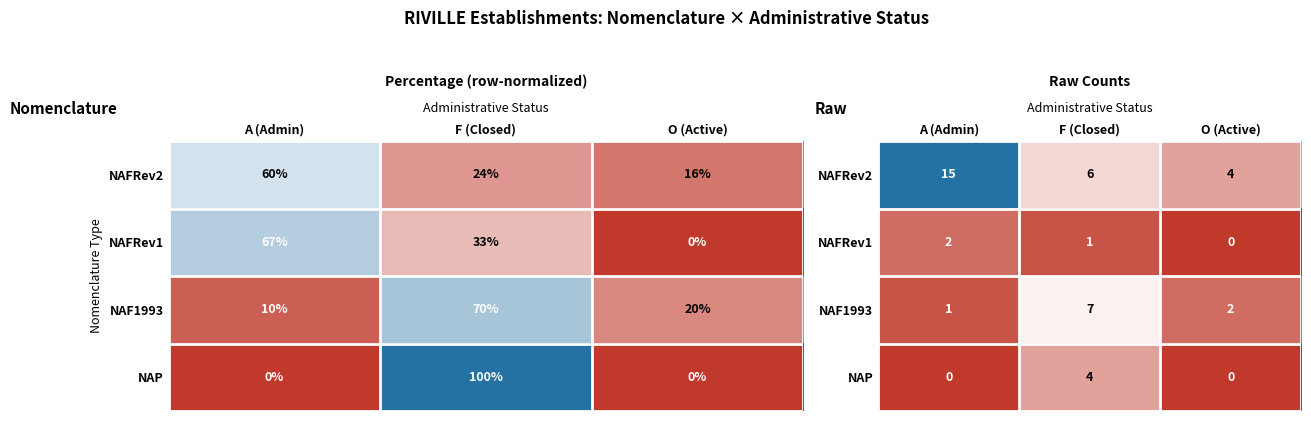

How many categories are shown in the chart?

3